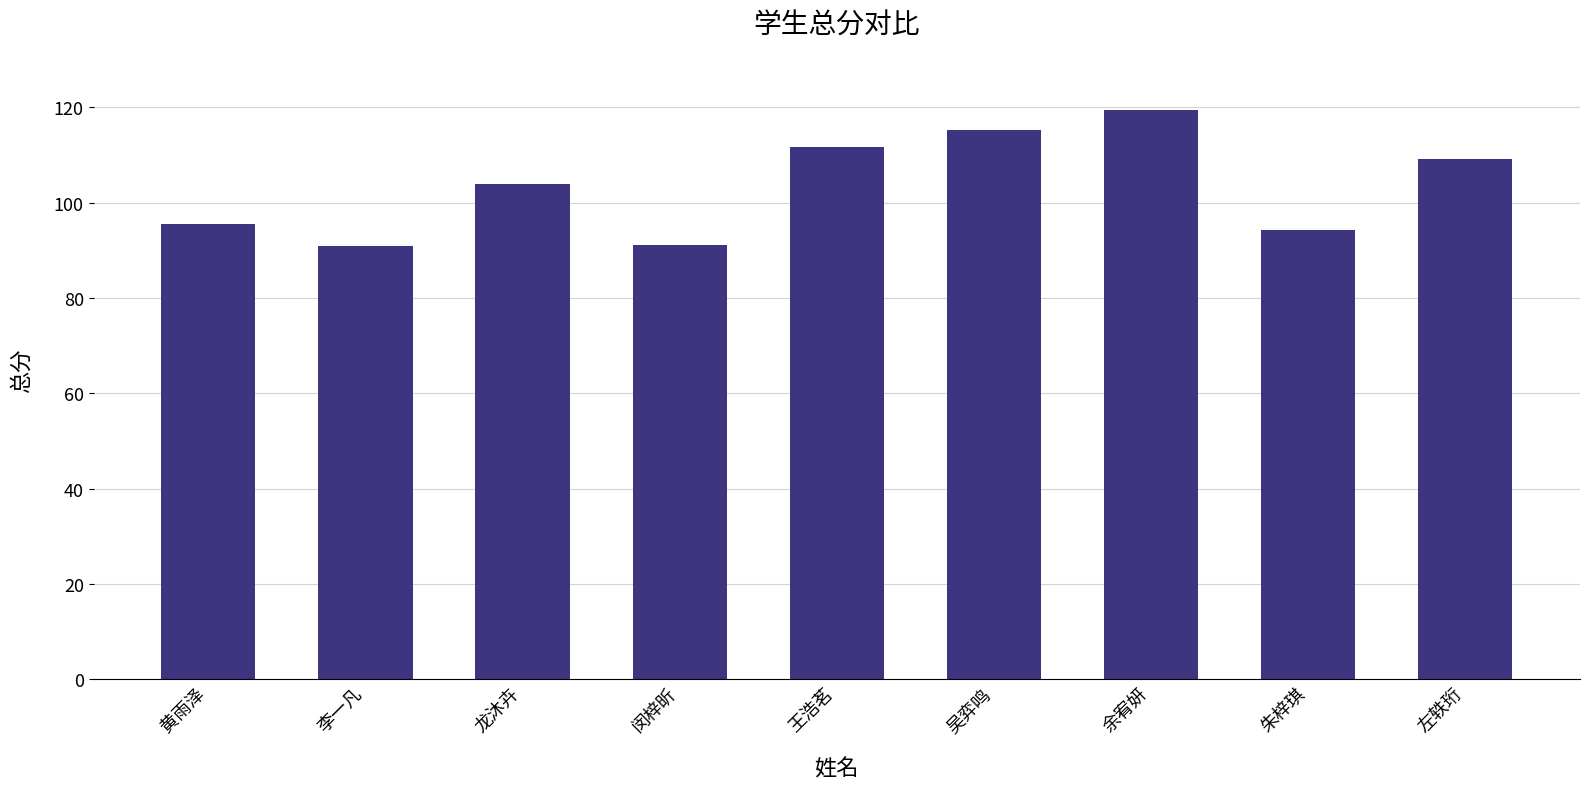

What is the difference between the maximum and second lowest values?

28.3